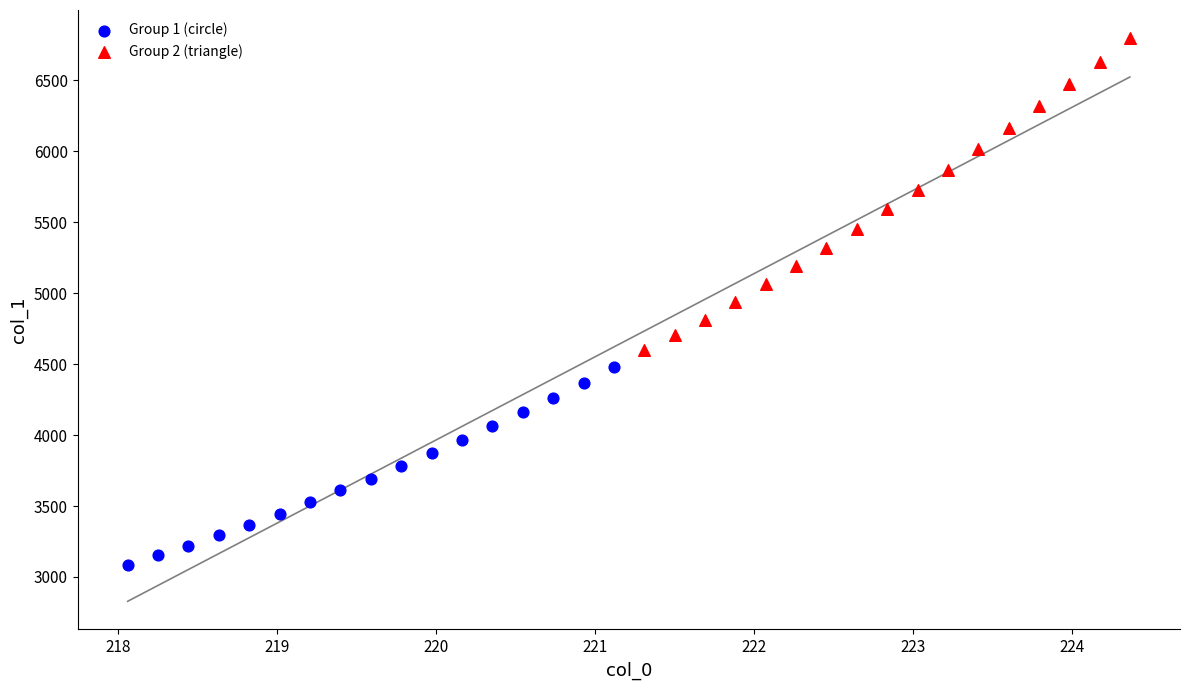

Which series contains the highest Y value?

Group 2 (triangle)